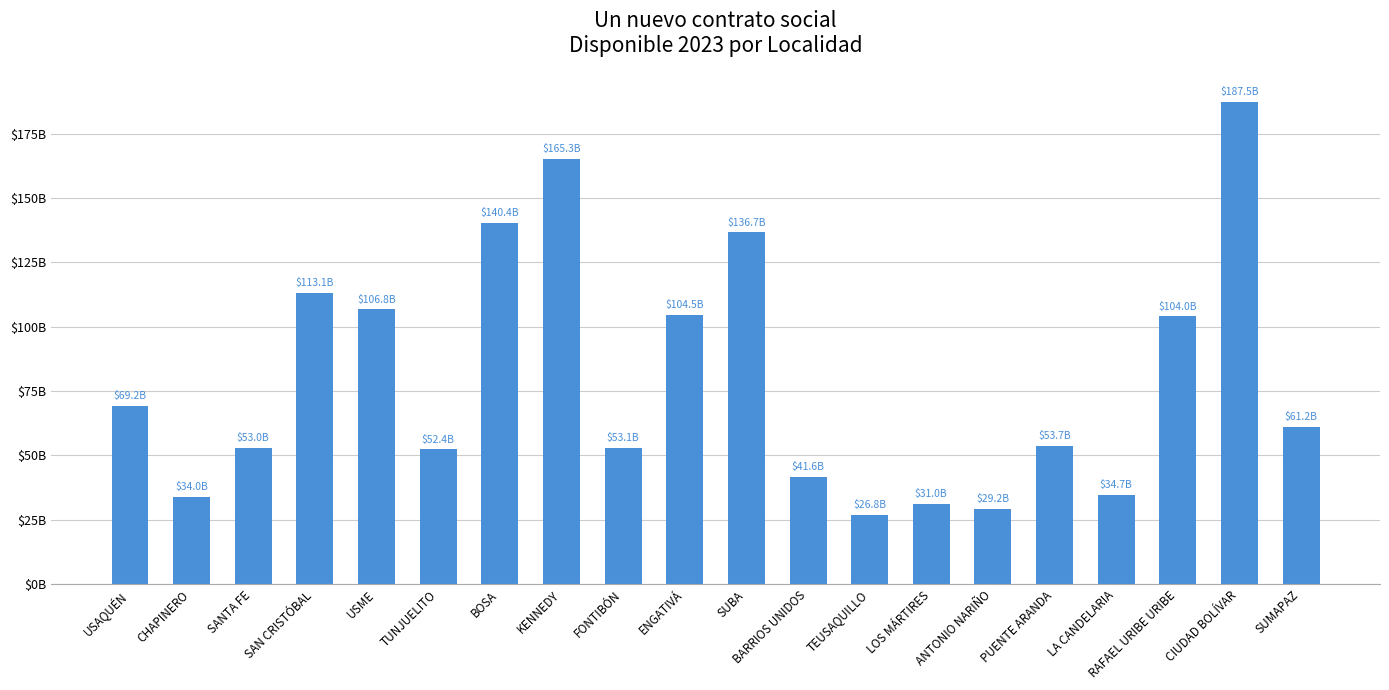

What is the sum of all values?

1598101495024